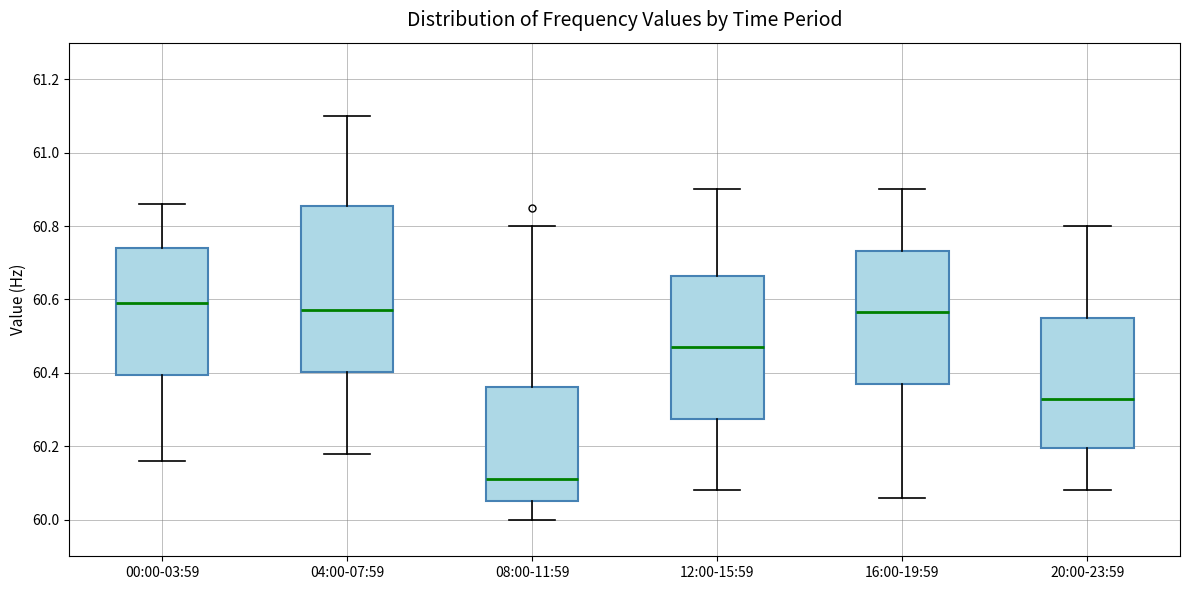

Reading left to right, transcribe this box plot: for each box, give where its median line is, the range the box spans, and where its two whiskers end, as read against the y-axis. The values are not printed on the chart, so give them approximately, as read against the axis.

00:00-03:59: median 60.60, box 60.40 to 60.74, whiskers 60.16 to 60.86
04:00-07:59: median 60.58, box 60.40 to 60.86, whiskers 60.18 to 61.10
08:00-11:59: median 60.12, box 60.06 to 60.36, whiskers 60.00 to 60.80
12:00-15:59: median 60.48, box 60.28 to 60.66, whiskers 60.08 to 60.90
16:00-19:59: median 60.56, box 60.38 to 60.74, whiskers 60.06 to 60.90
20:00-23:59: median 60.34, box 60.20 to 60.56, whiskers 60.08 to 60.80